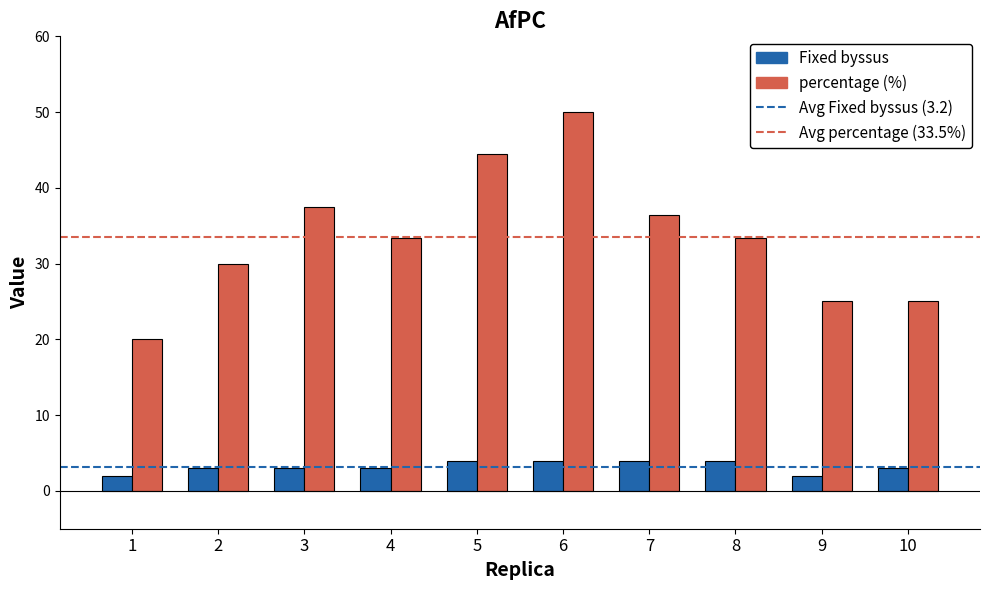

What is the sum of all Fixed byssus values?

32.0